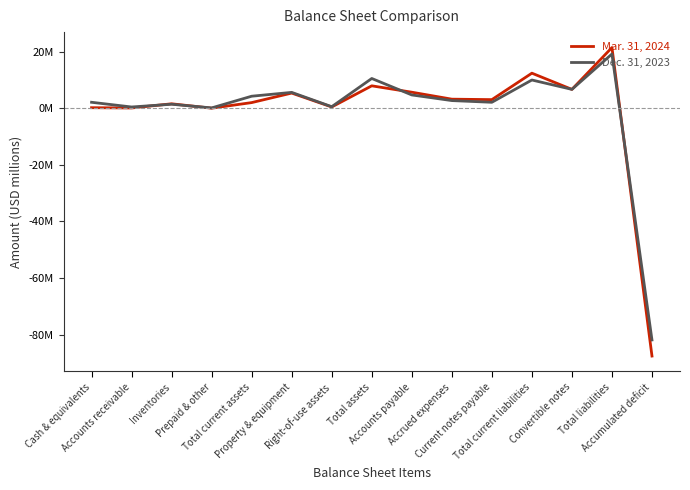

Reading left to right, extract all data points from this chart.

Mar. 31, 2024: Cash & equivalents=0.2	Accounts receivable=0.1	Inventories=1.6	Prepaid & other=0.1	Total current assets=2.0	Property & equipment=5.4	Right-of-use assets=0.5	Total assets=8.0	Accounts payable=5.7	Accrued expenses=3.2	Current notes payable=3.1	Total current liabilities=12.4	Convertible notes=6.7	Total liabilities=21.5	Accumulated deficit=-87.6
Dec. 31, 2023: Cash & equivalents=2.1	Accounts receivable=0.5	Inventories=1.5	Prepaid & other=0.2	Total current assets=4.3	Property & equipment=5.7	Right-of-use assets=0.6	Total assets=10.6	Accounts payable=4.7	Accrued expenses=2.8	Current notes payable=2.1	Total current liabilities=10.0	Convertible notes=6.7	Total liabilities=19.2	Accumulated deficit=-81.9